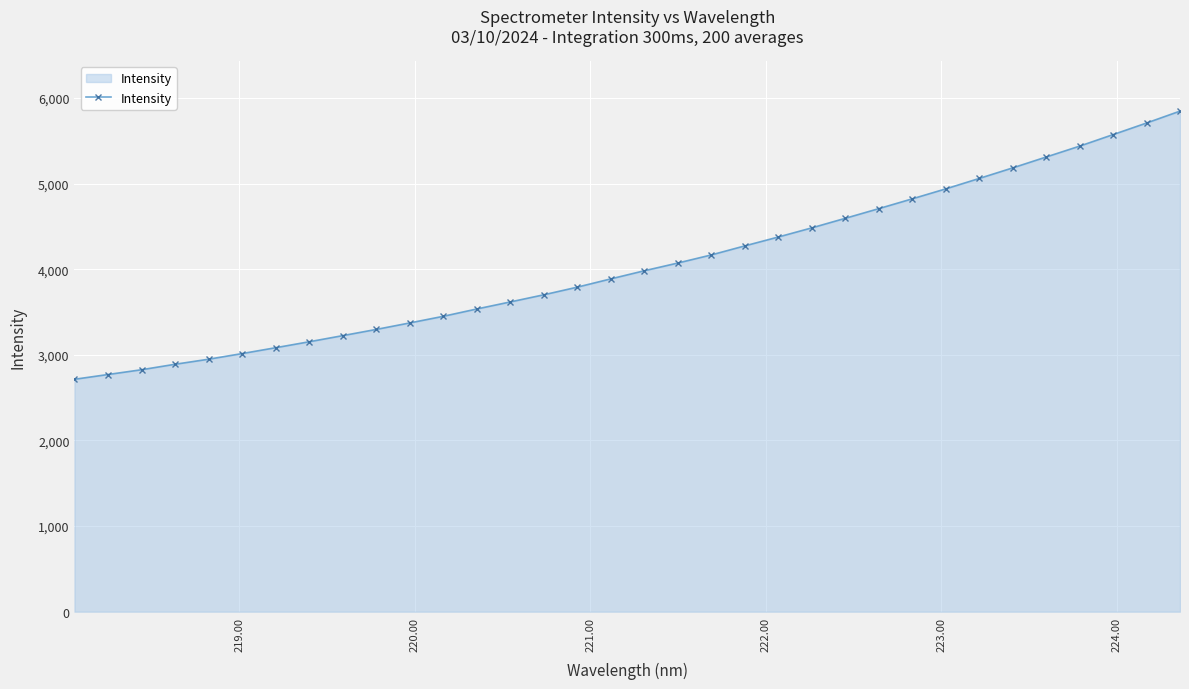

How many data points are above 3981?

17